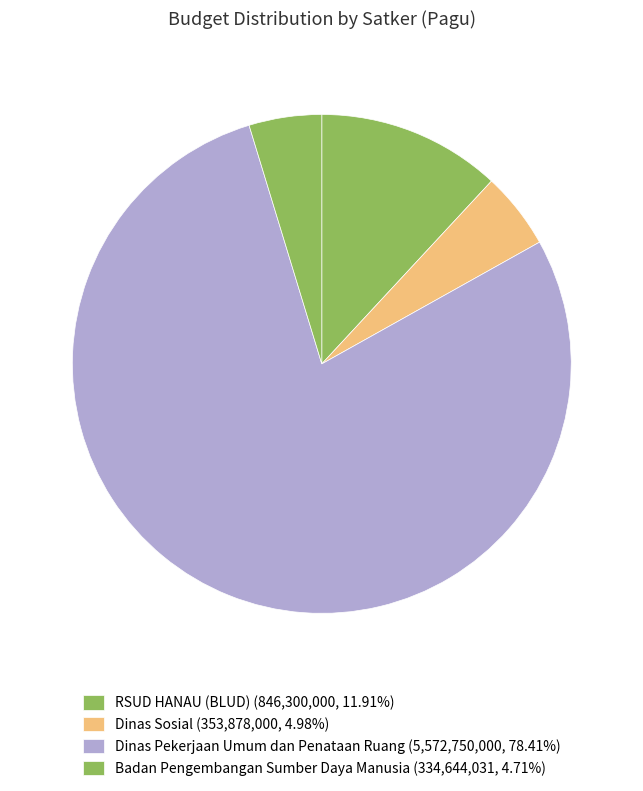

Count the number of slices in the pie.

4